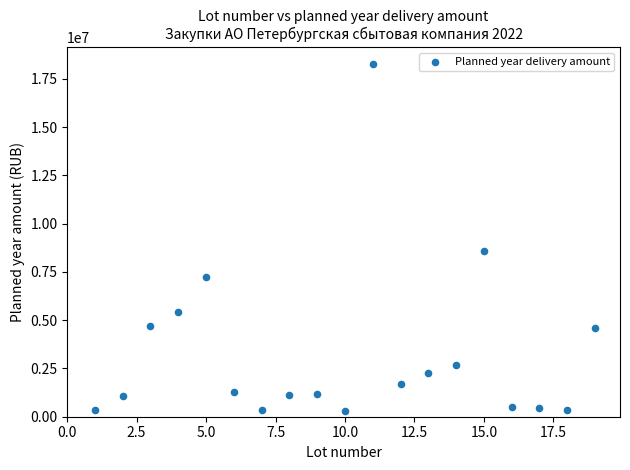

What Y value in the scatter plot is closest to 9259182?

8561219.4